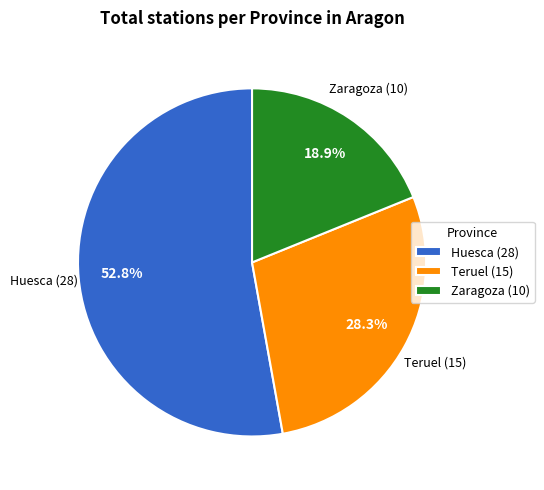

Count the number of slices in the pie.

3